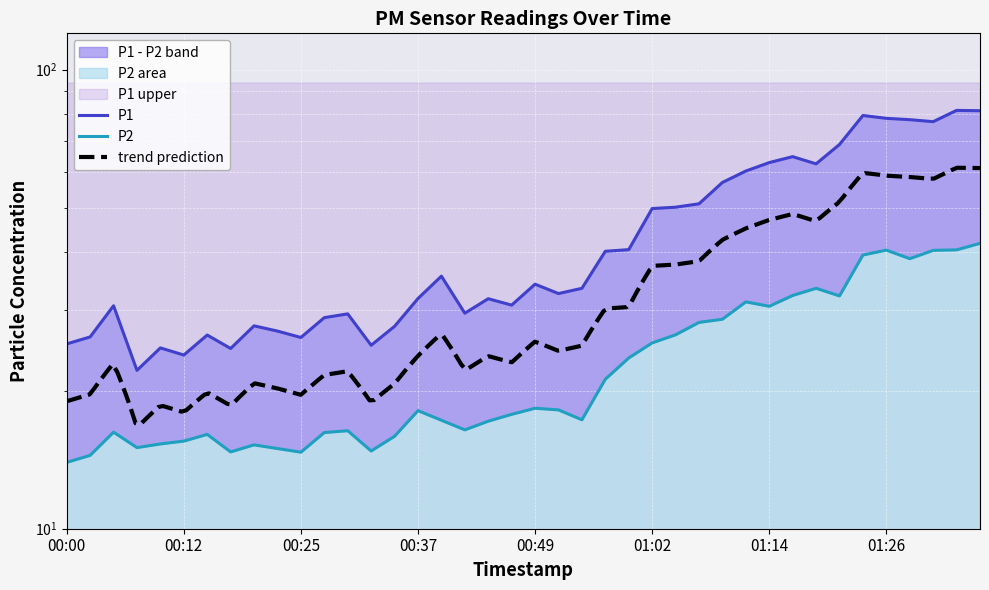

Reading right to left, what are all the values shown in this chart?

P1: 01:36=81.4	01:34=81.5	01:31=77.0	01:29=77.8	01:26=78.3	01:24=79.5	01:21=68.7	01:19=62.4	01:16=64.7	01:14=62.8	01:11=60.1	01:09=56.8	01:06=51.0	01:04=50.2	01:02=49.8	00:59=40.5	00:57=40.2	00:54=33.4	00:52=32.5	00:49=34.1	00:47=30.7	00:44=31.7	00:42=29.5	00:39=35.5	00:37=31.7	00:35=27.6	00:32=25.1	00:30=29.4	00:27=28.8	00:25=26.1	00:22=26.9	00:20=27.7	00:17=24.7	00:15=26.4	00:12=23.9	00:10=24.8	00:08=22.1	00:05=30.6	00:03=26.2	00:00=25.3
P2: 01:36=41.9	01:34=40.5	01:31=40.4	01:29=38.8	01:26=40.5	01:24=39.5	01:21=32.1	01:19=33.4	01:16=32.2	01:14=30.5	01:11=31.2	01:09=28.6	01:06=28.1	01:04=26.4	01:02=25.4	00:59=23.6	00:57=21.2	00:54=17.3	00:52=18.1	00:49=18.3	00:47=17.8	00:44=17.1	00:42=16.4	00:39=17.2	00:37=18.1	00:35=15.9	00:32=14.8	00:30=16.4	00:27=16.2	00:25=14.7	00:22=14.9	00:20=15.2	00:17=14.7	00:15=16.1	00:12=15.5	00:10=15.3	00:08=15.0	00:05=16.2	00:03=14.4	00:00=13.9